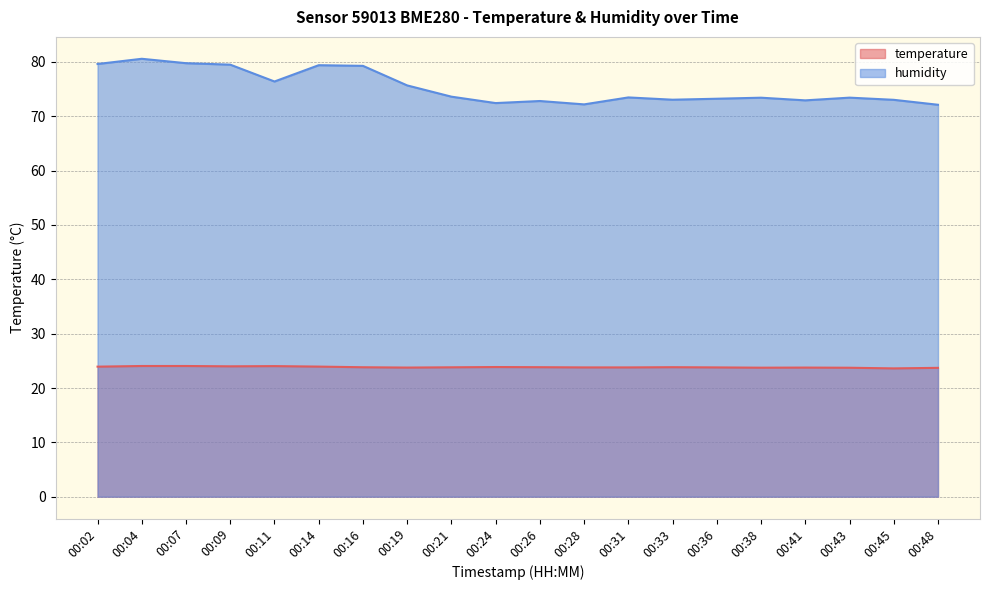

In temperature, how many points are higher than both neighbors (excluding endpoints)?

4